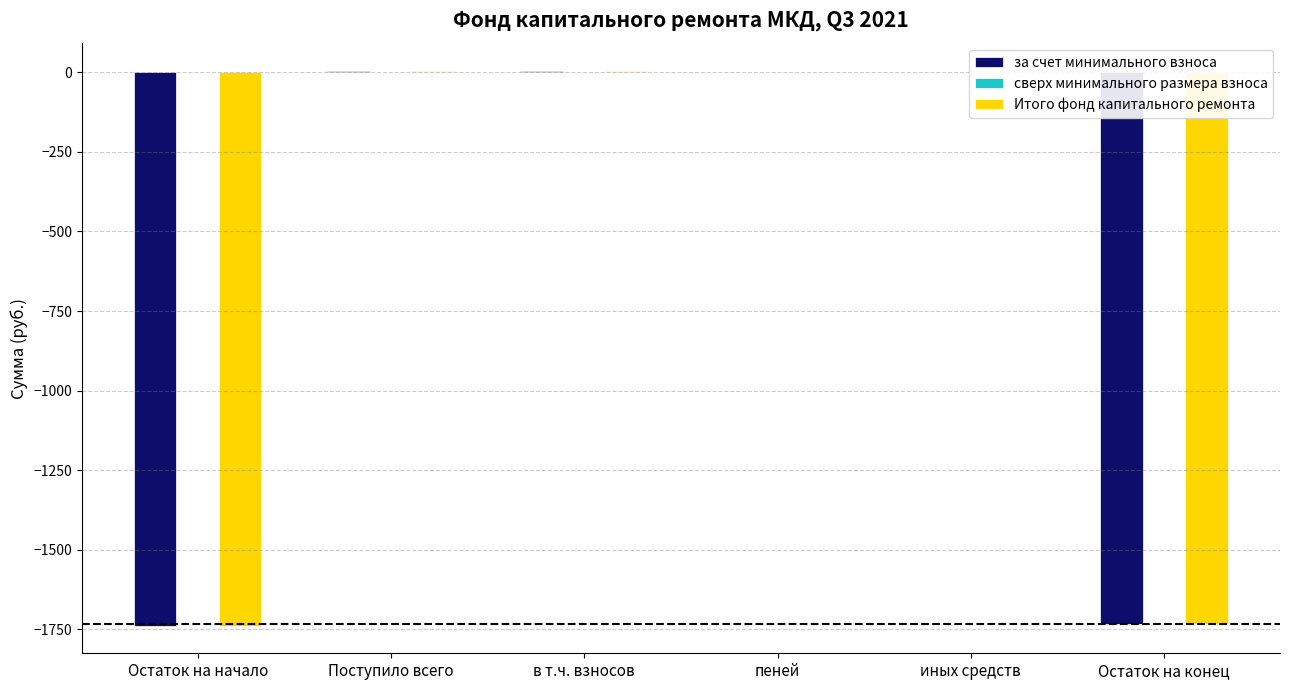

Read the Итого фонд капитального ремонта value at Поступило всего.

4.7